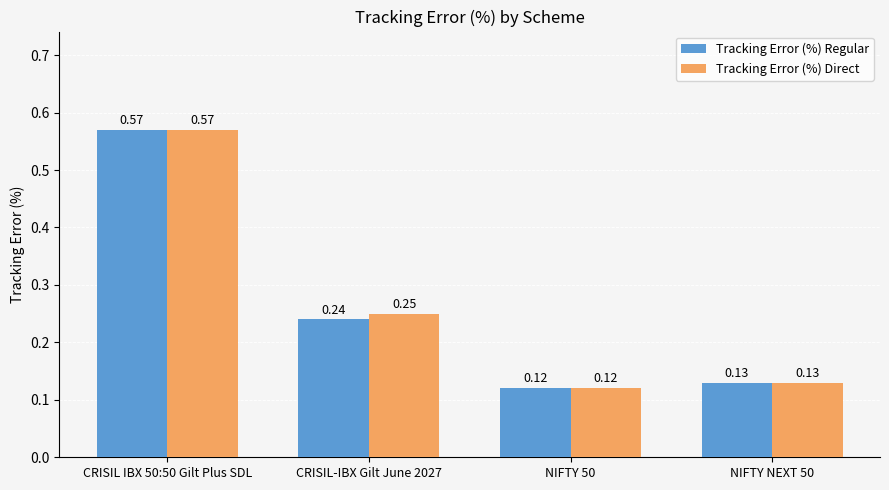

What is the label of the 1st bar from the left?

CRISIL IBX 50:50 Gilt Plus SDL